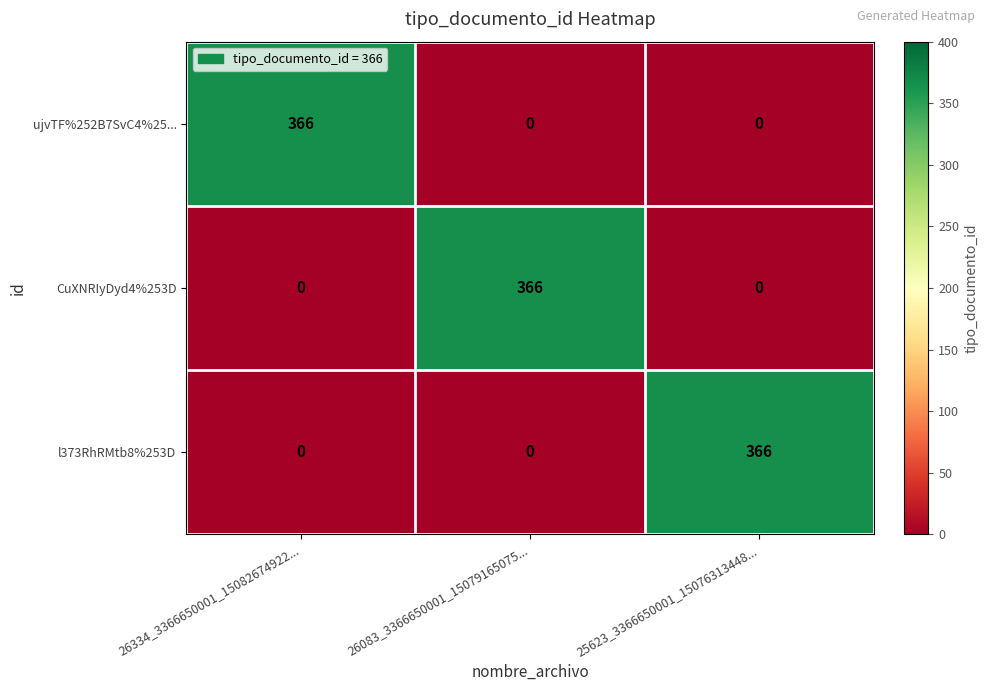

At how many categories does at least one series exceed 166?

3